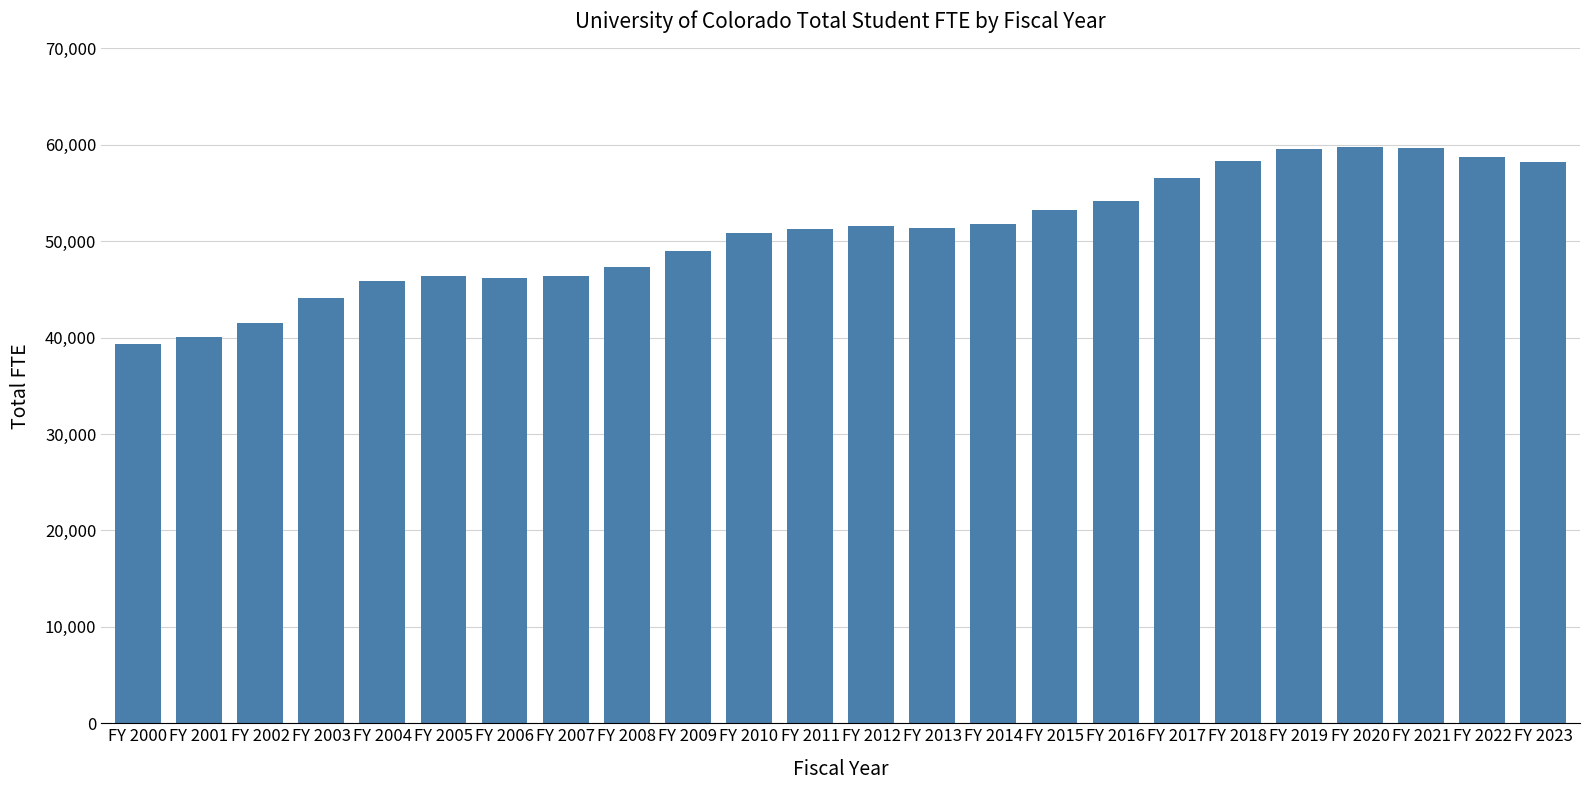

Does the chart contain any negative values?

No